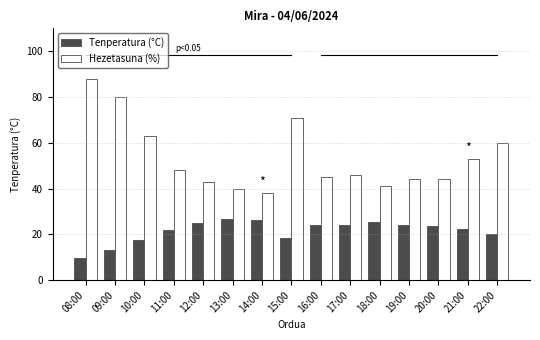

Which series has the largest range (max minus min)?

Hezetasuna (%)